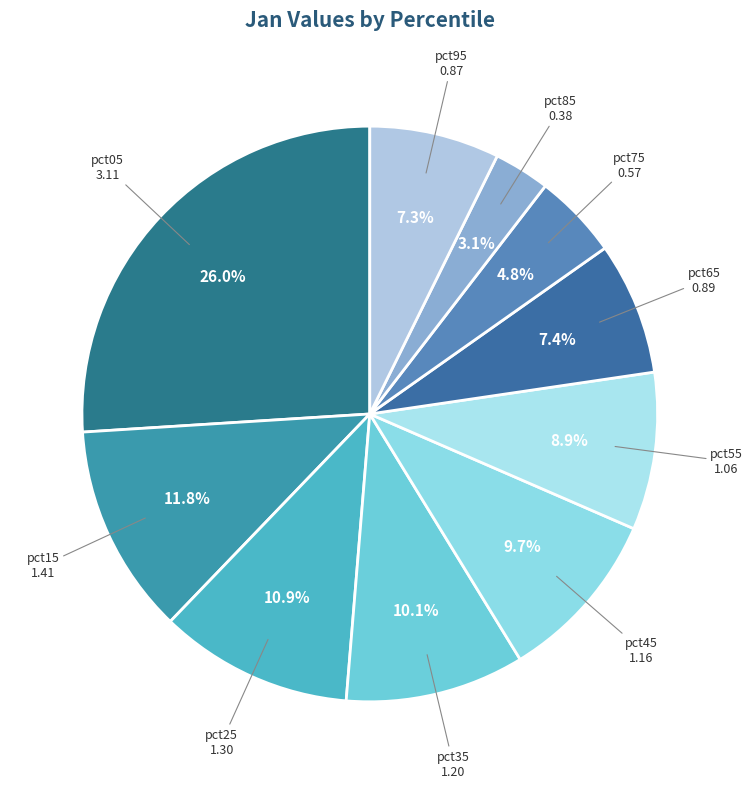

Rank the categories by value from lowest to highest.

pct85, pct75, pct95, pct65, pct55, pct45, pct35, pct25, pct15, pct05